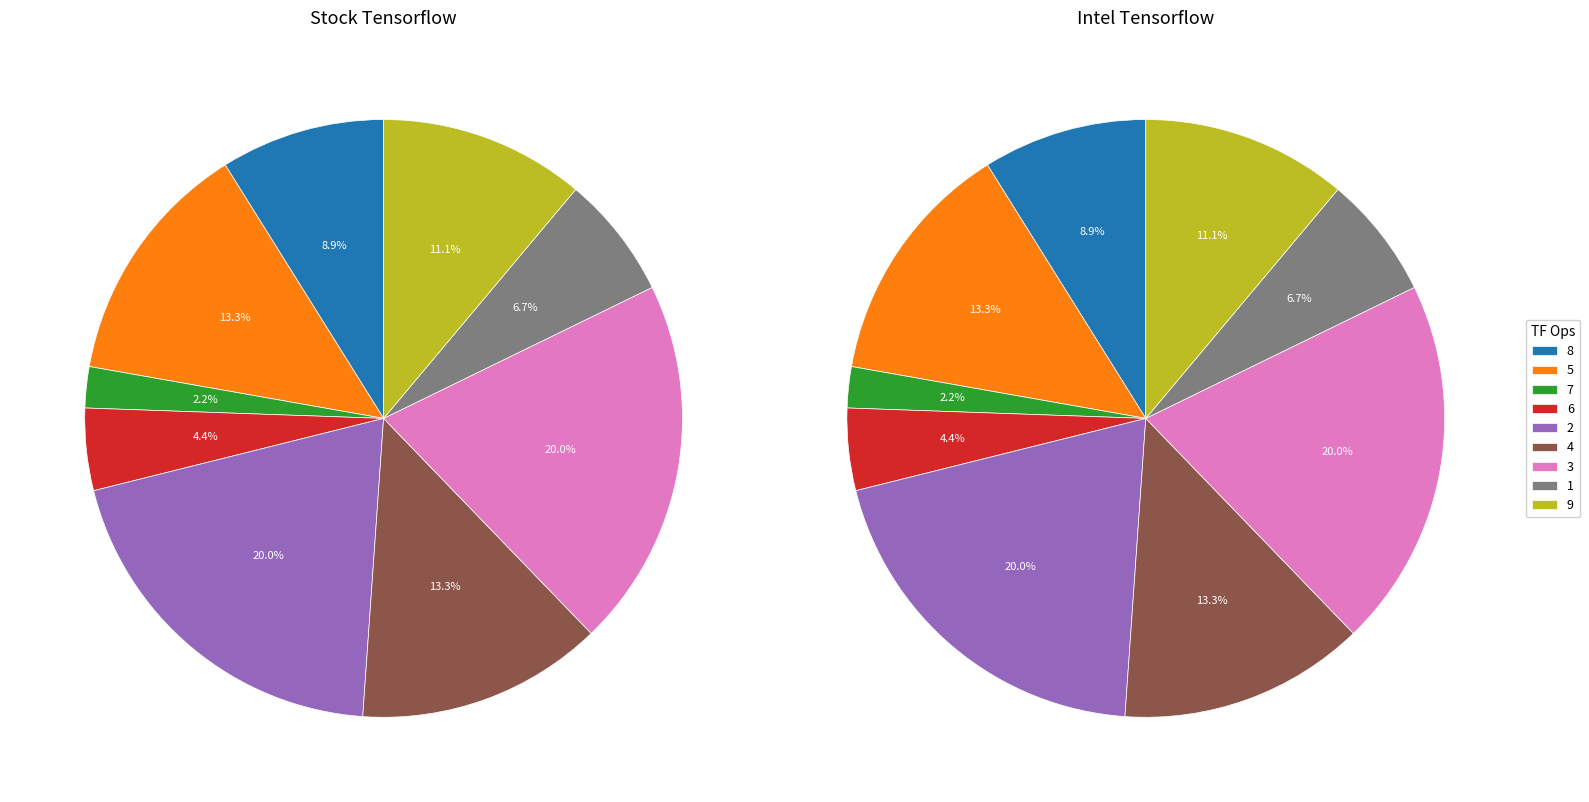

What percentage is NOT represented by 3?

80.0%